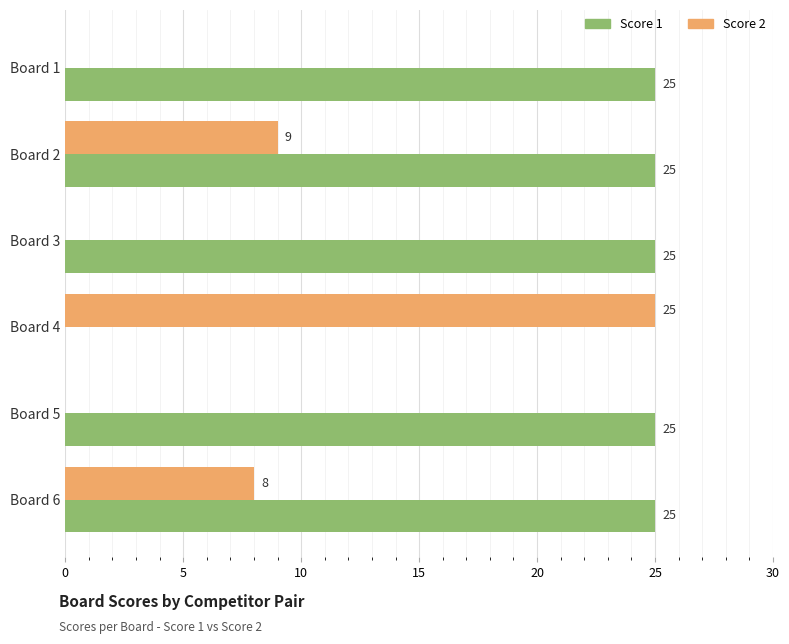

The Score 1 series shows 25 at Board 6. True or false?

True